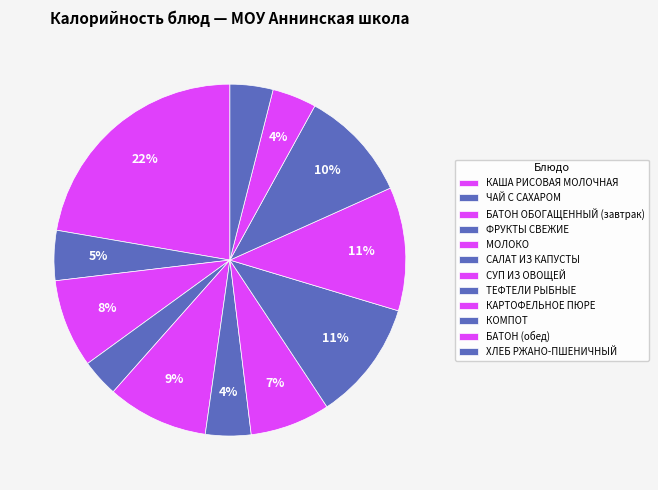

How many slices are in this pie chart?

12